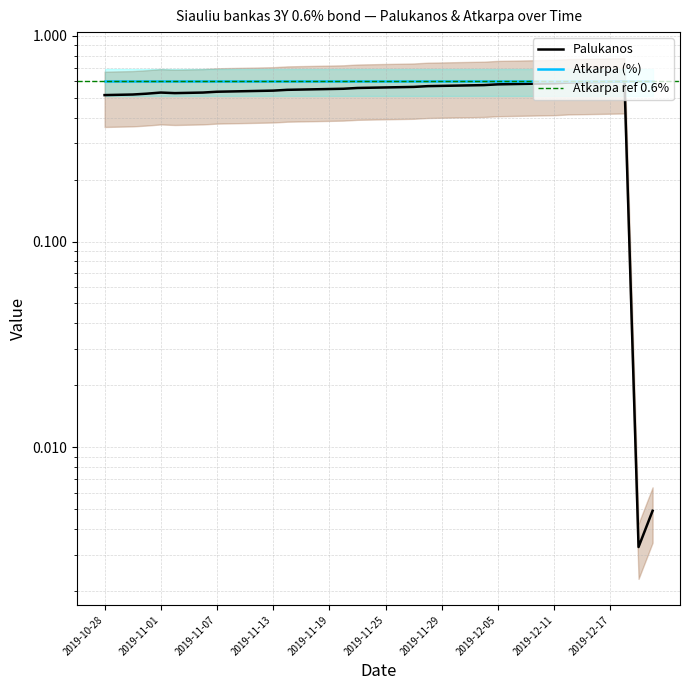

Reading right to left, extract all data points from this chart.

2019-12-20=0.0	2019-12-19=0.0	2019-12-18=0.6	2019-12-17=0.6	2019-12-16=0.6	2019-12-13=0.6	2019-12-12=0.6	2019-12-11=0.6	2019-12-10=0.6	2019-12-09=0.6	2019-12-06=0.6	2019-12-05=0.6	2019-12-04=0.6	2019-12-03=0.6	2019-12-02=0.6	2019-11-29=0.6	2019-11-28=0.6	2019-11-27=0.6	2019-11-26=0.6	2019-11-25=0.6	2019-11-22=0.6	2019-11-21=0.6	2019-11-20=0.6	2019-11-19=0.6	2019-11-18=0.5	2019-11-15=0.5	2019-11-14=0.5	2019-11-13=0.5	2019-11-12=0.5	2019-11-11=0.5	2019-11-08=0.5	2019-11-07=0.5	2019-11-06=0.5	2019-11-05=0.5	2019-11-04=0.5	2019-11-01=0.5	2019-10-31=0.5	2019-10-30=0.5	2019-10-29=0.5	2019-10-28=0.5